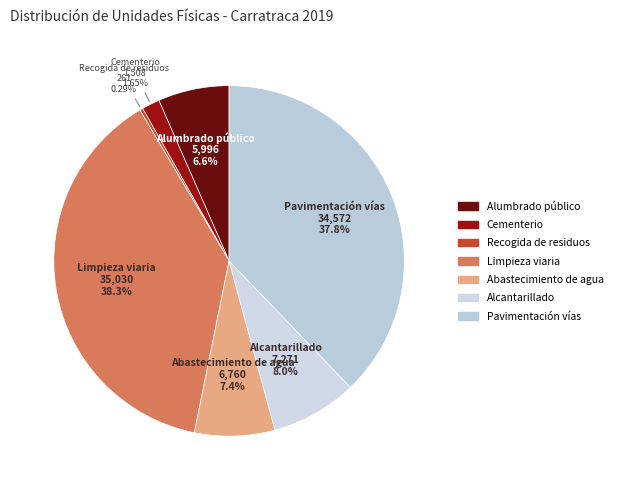

Which slice is the largest?

Limpieza viaria